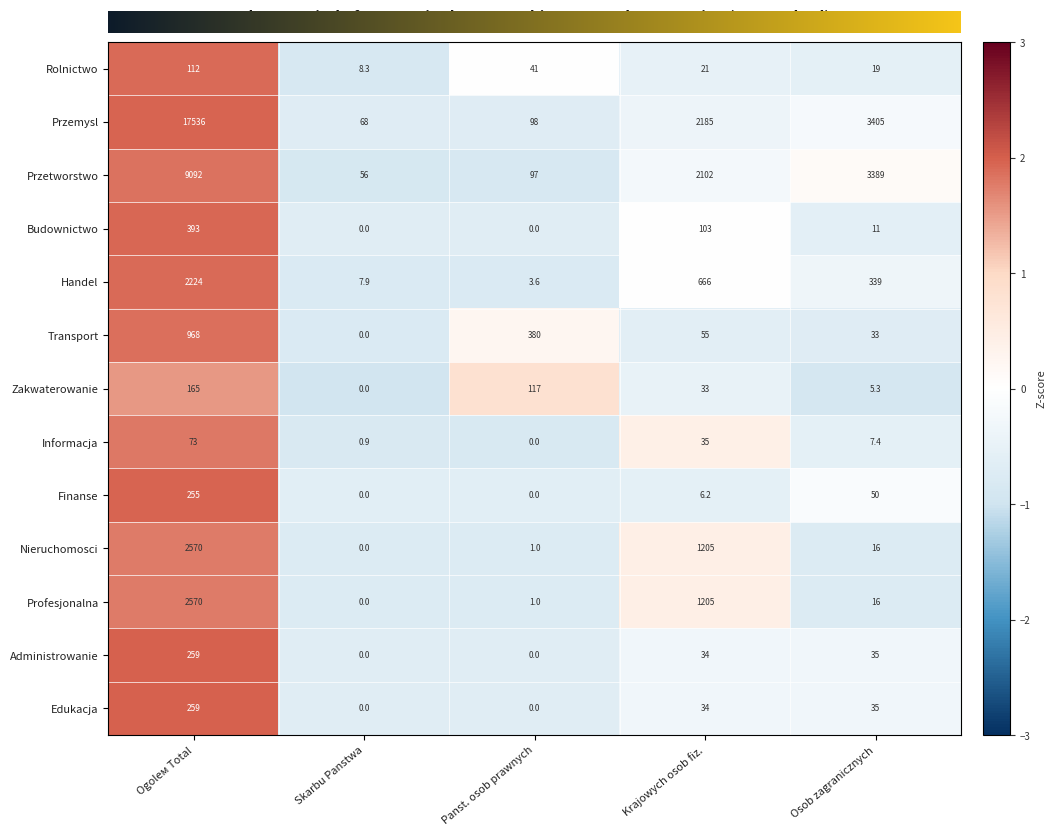

The Informacja series shows 12.0 at Osob zagranicznych. True or false?

False